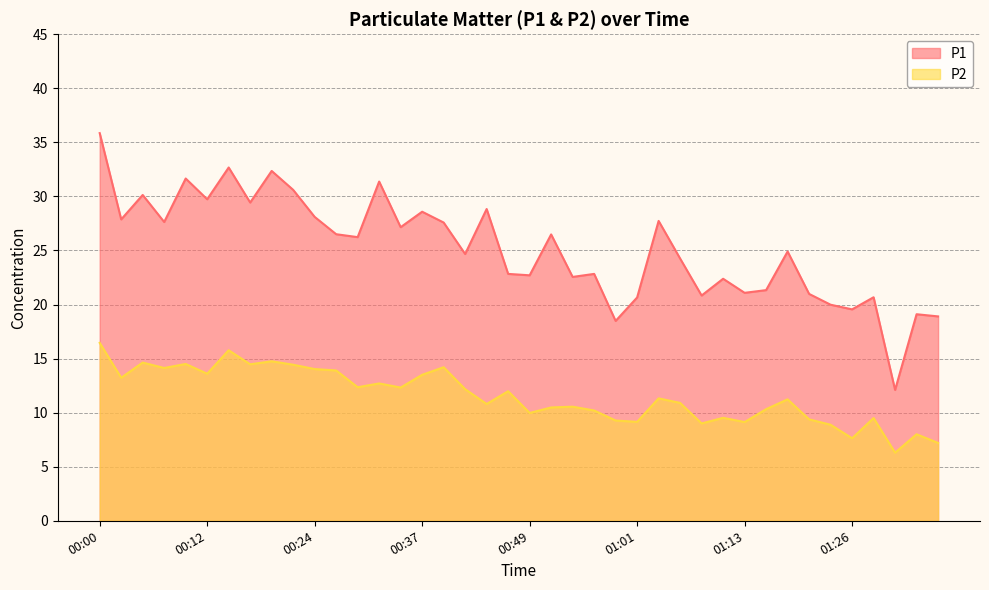

At which label is P1 closest to 23?

00:46